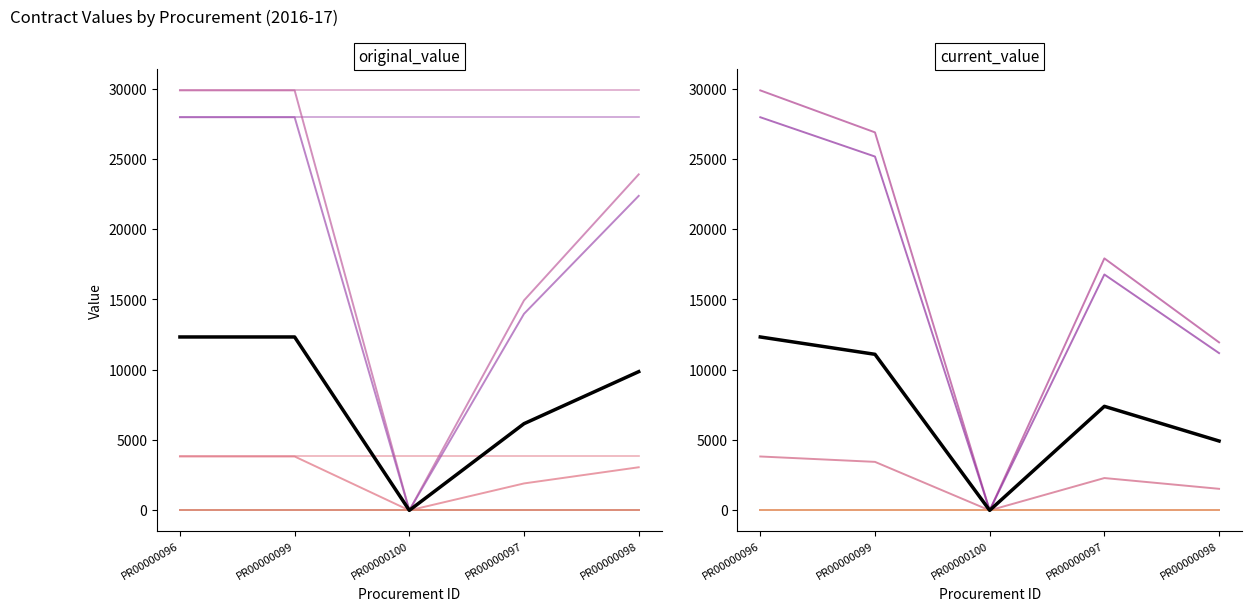

Between PR00000099 and PR00000097, which series saw the biggest shift?

PR00000099